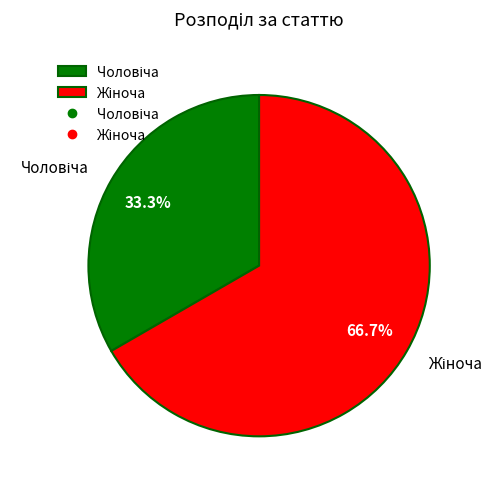

Is there any slice that represents more than half of the pie?

Yes